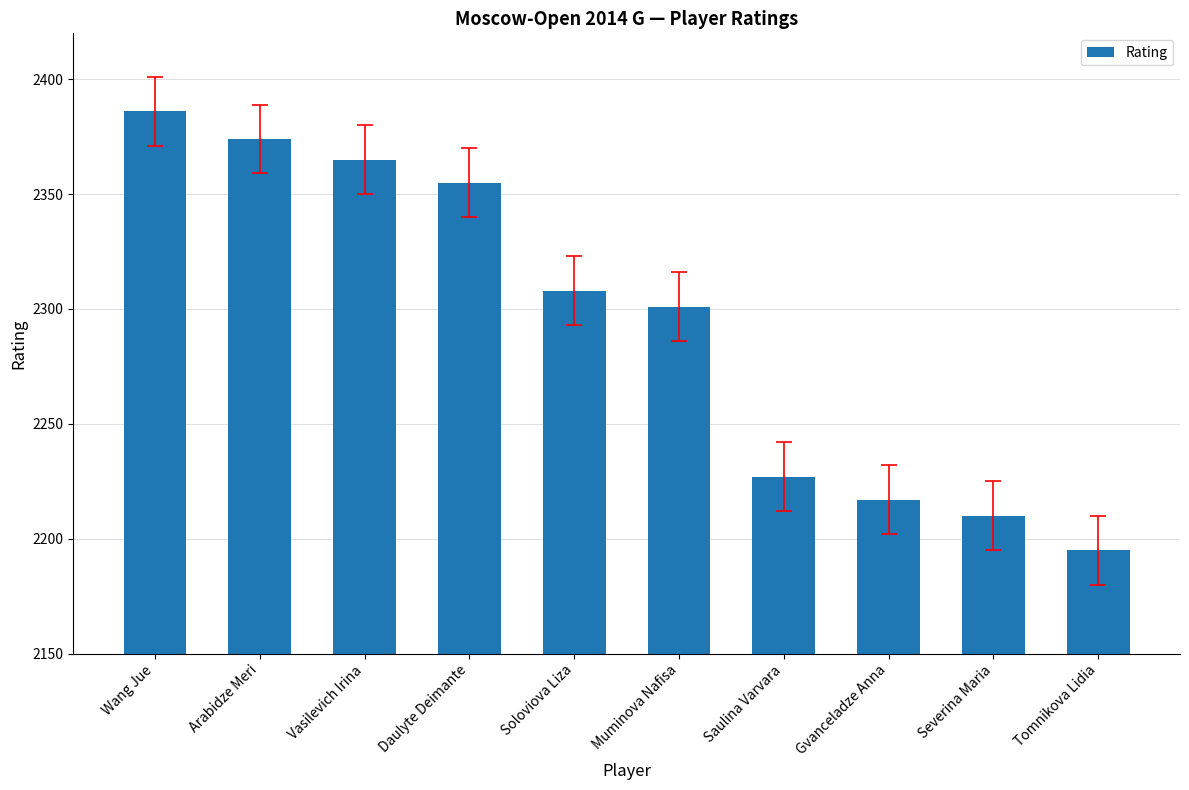

True or false: the data shows 3248 at Saulina Varvara.

False